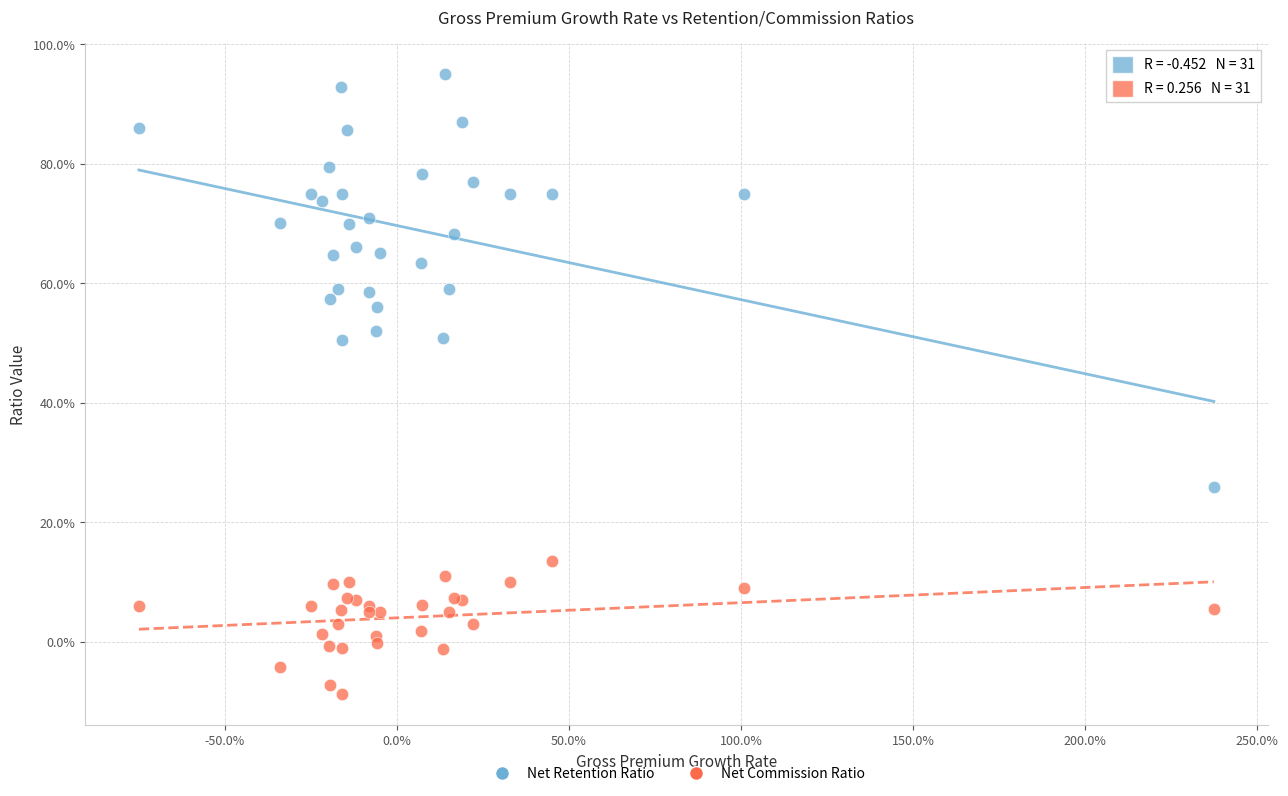

Which series reaches the minimum Y coordinate?

Net Commission Ratio